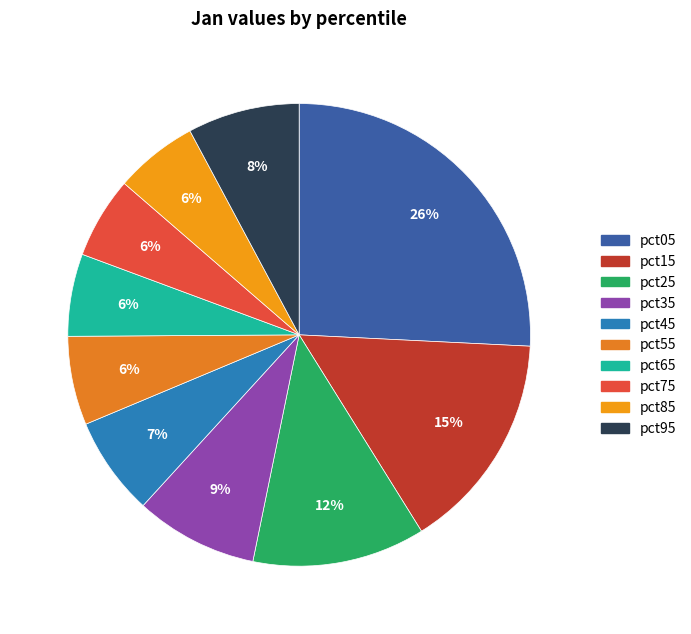

What is the change in value from pct75 to pct95?

+0.3